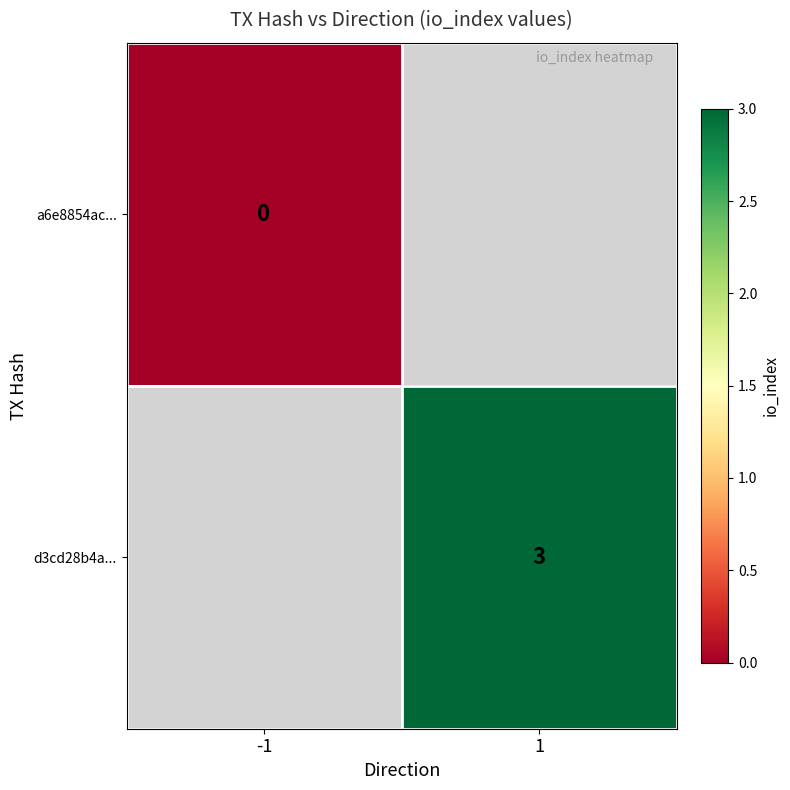

The d3cd28b4a... series shows 3 at 1. True or false?

True